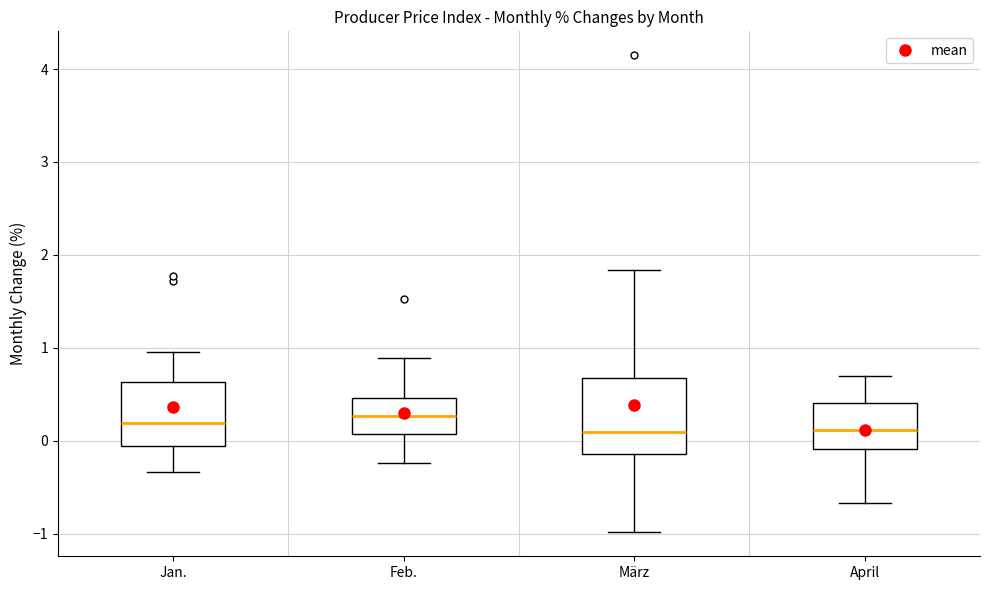

Reading left to right, read every box against the y-axis: the position of its median line, the range the box covers, and the ends of its whiskers. The values are not printed on the chart, so give them approximately, as read against the axis.

Jan.: median 0.2, box -0.1 to 0.6, whiskers -0.3 to 1.0
Feb.: median 0.3, box 0.1 to 0.5, whiskers -0.2 to 0.9
März: median 0.1, box -0.1 to 0.7, whiskers -1.0 to 1.8
April: median 0.1, box -0.1 to 0.4, whiskers -0.7 to 0.7